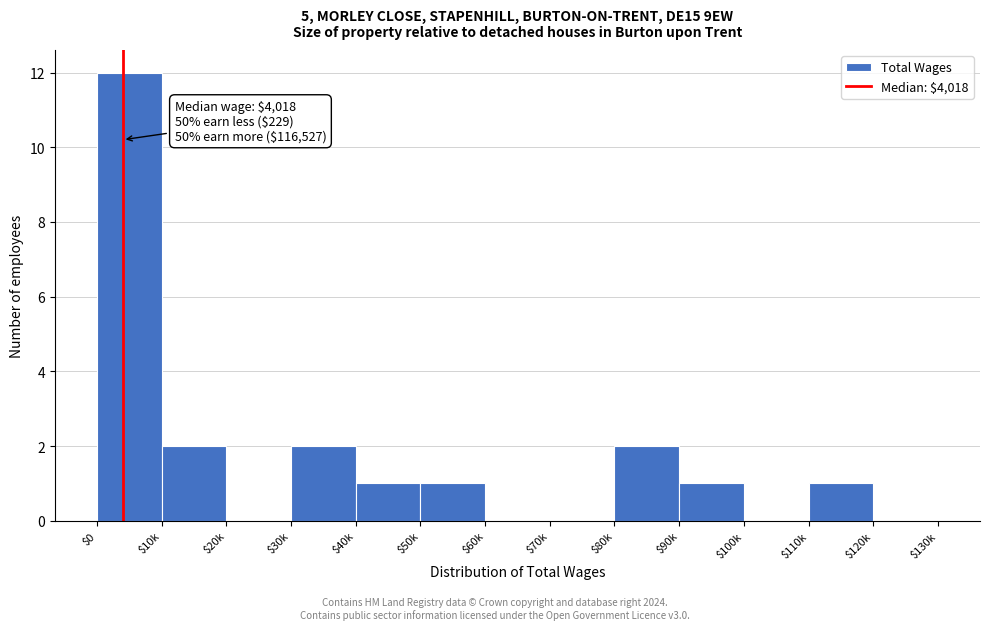

What is the greatest value displayed?

12